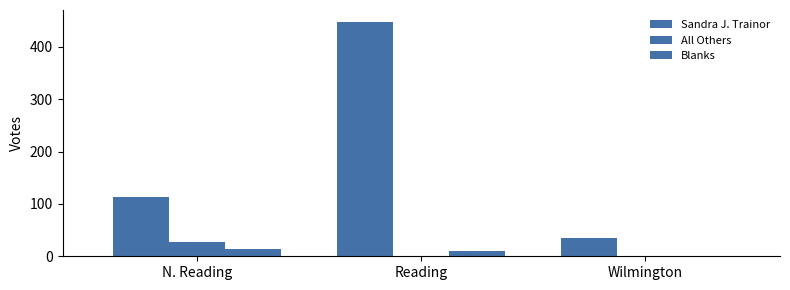

How many groups of bars are there?

3